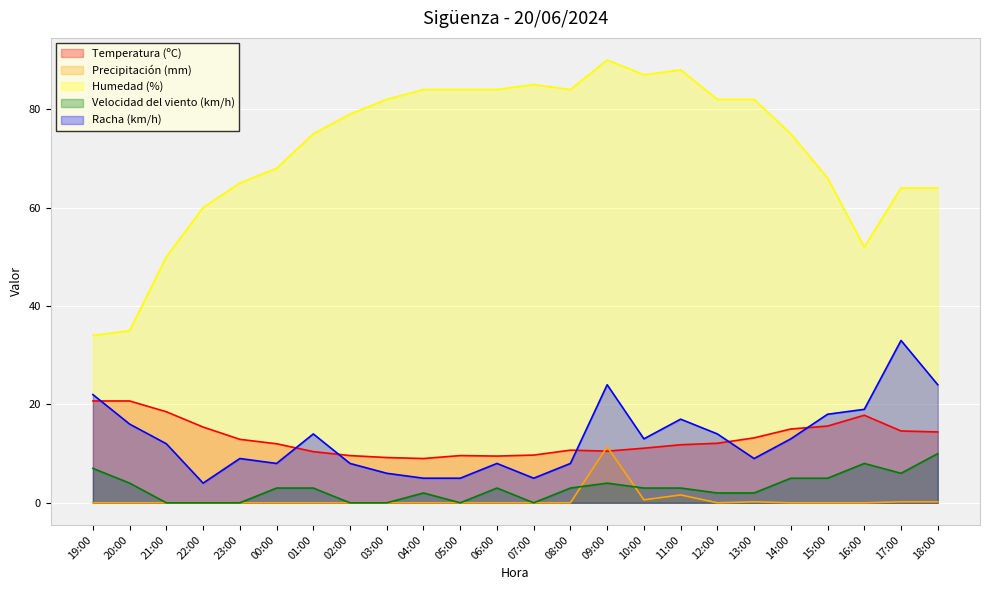

True or false: Velocidad del viento (km/h) and Humedad (%) cross at least once.

False